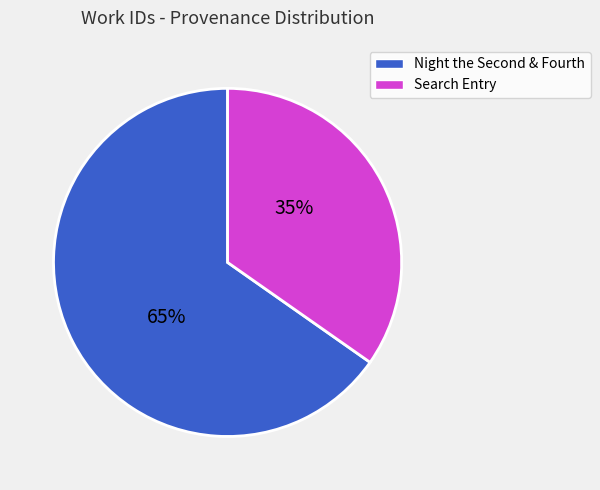

Is there any slice that represents more than half of the pie?

Yes